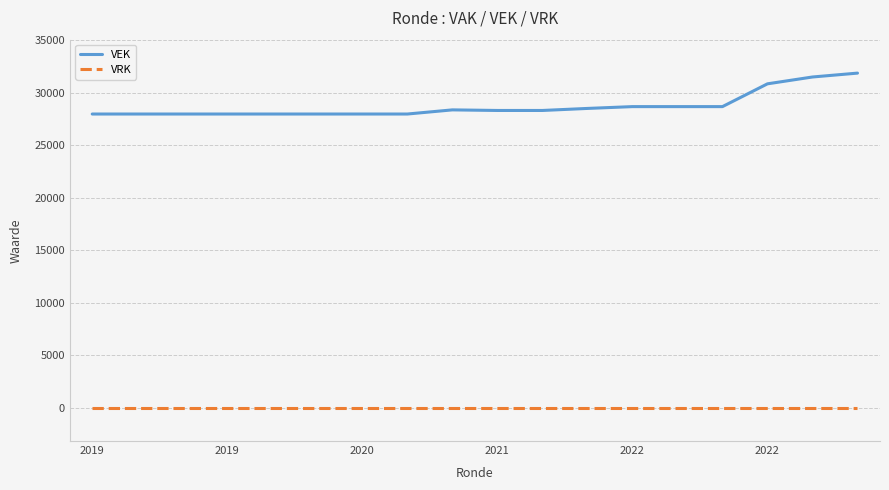

True or false: VRK and VEK intersect in this chart.

False